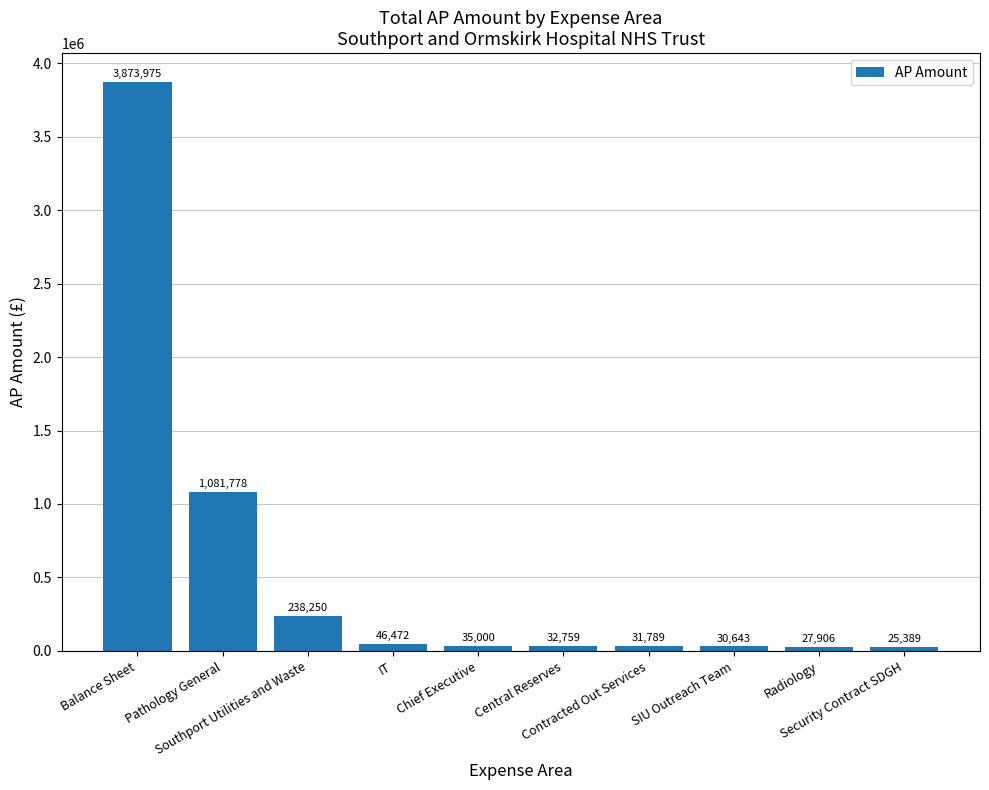

At which category does the chart reach its peak across all series?

Balance Sheet